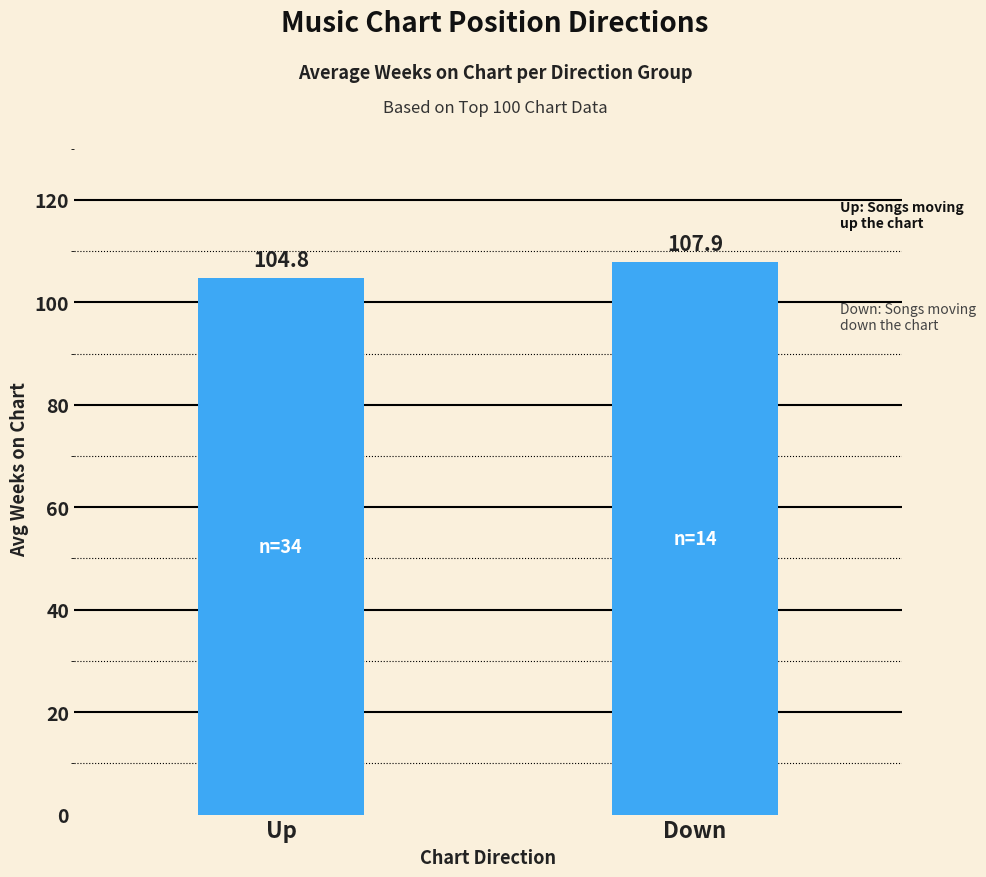

What is the difference between the maximum and minimum values?

3.1